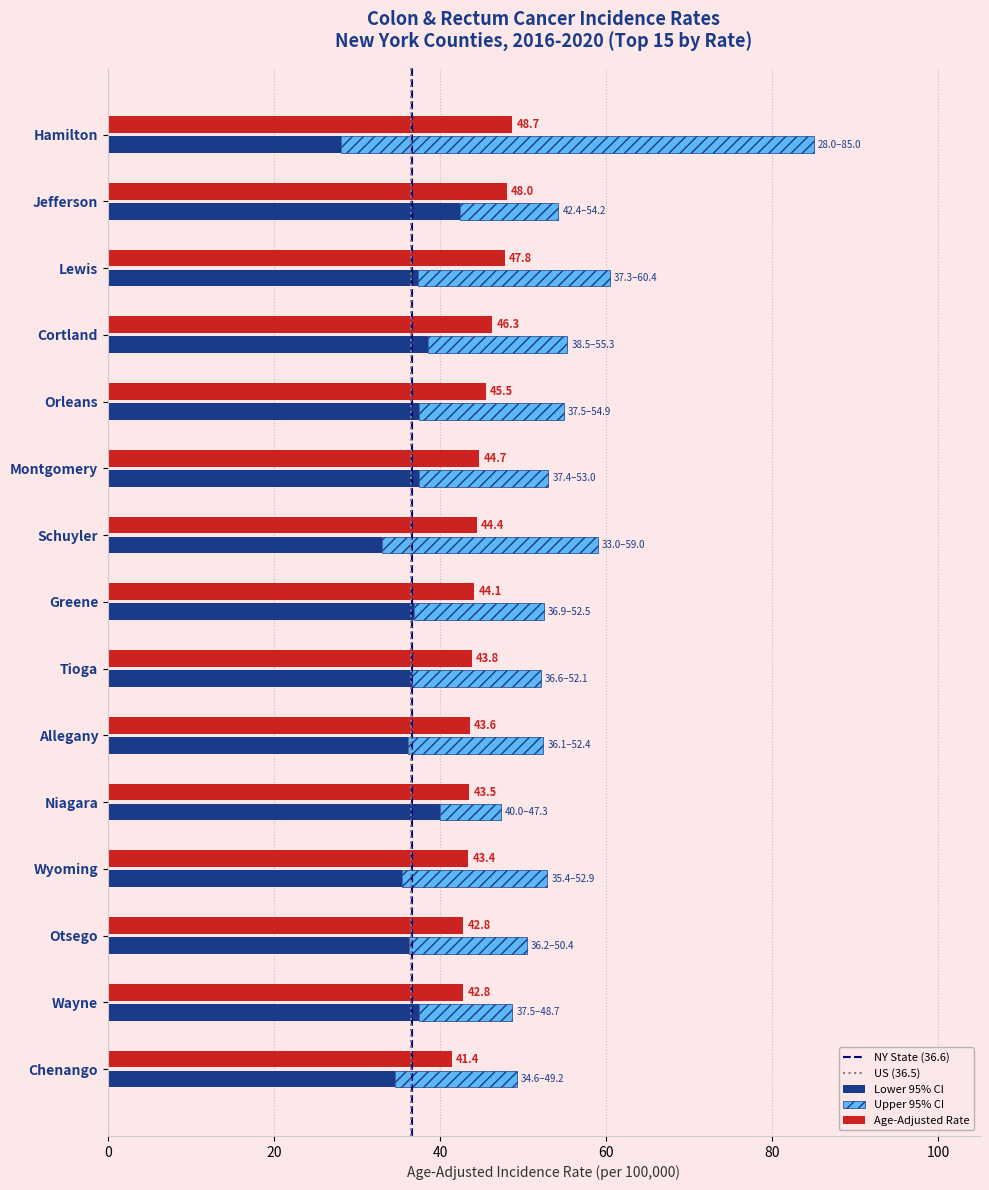

What is the total value across all series at 20?

2